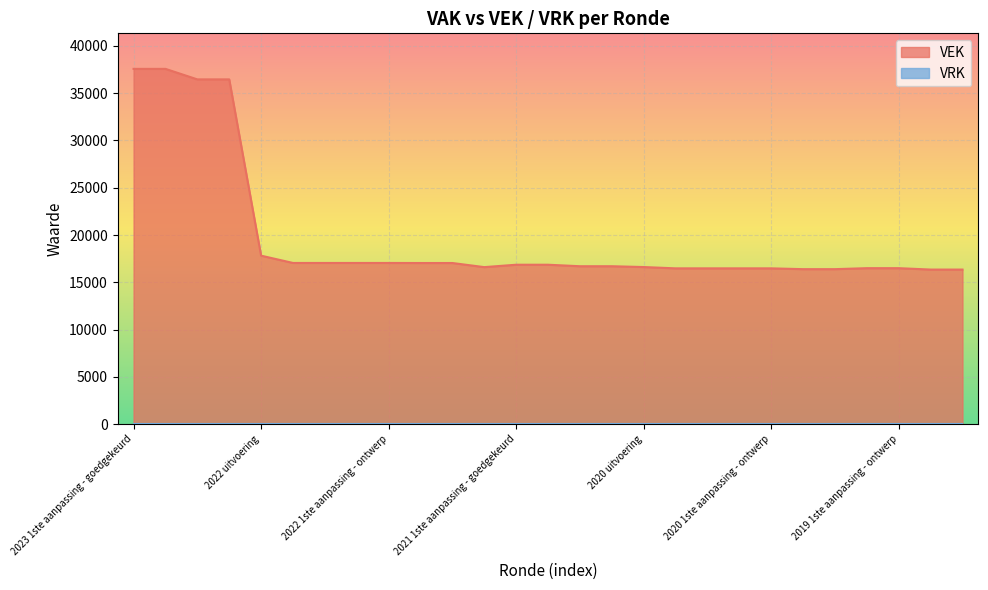

What is the difference between the maximum and second lowest values?

21222